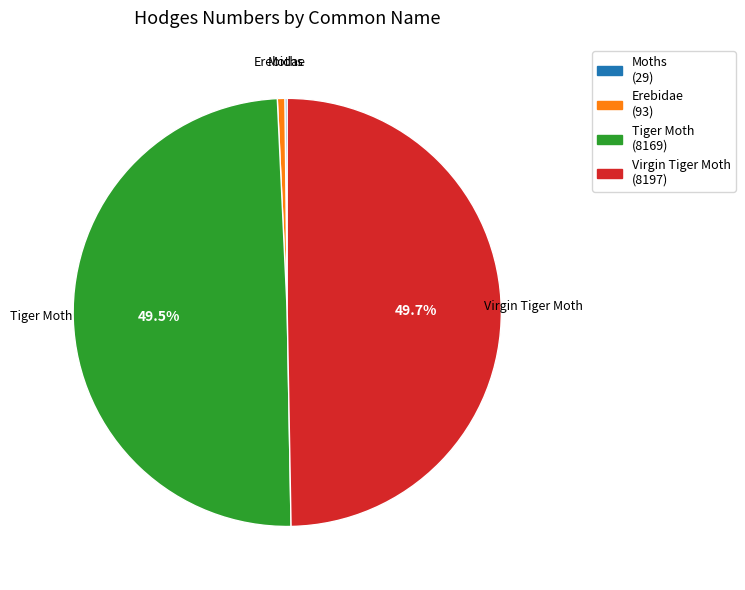

What percentage is NOT represented by Tiger Moth (8169)?

50.5%